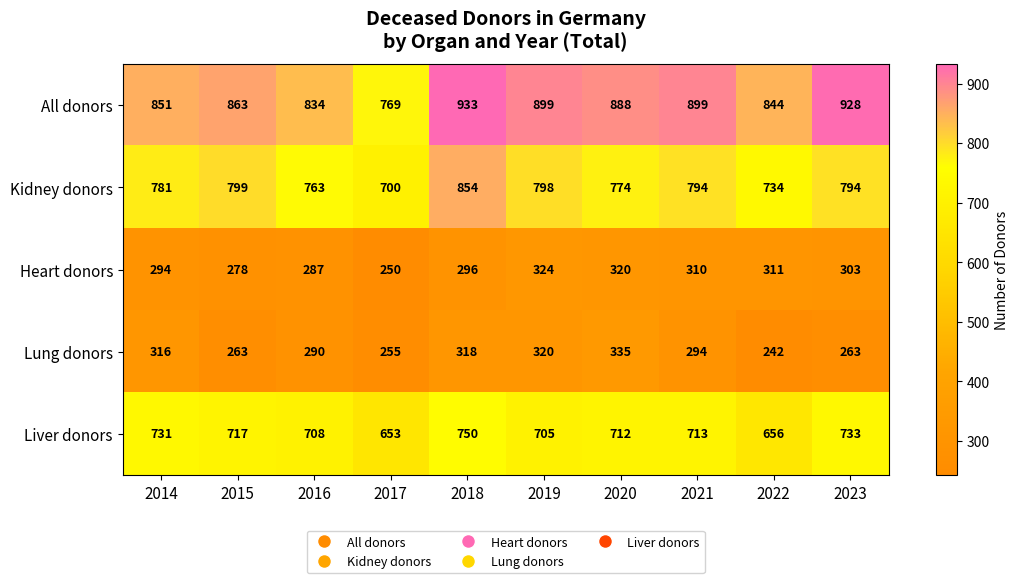

What is the minimum value for Heart donors?

250